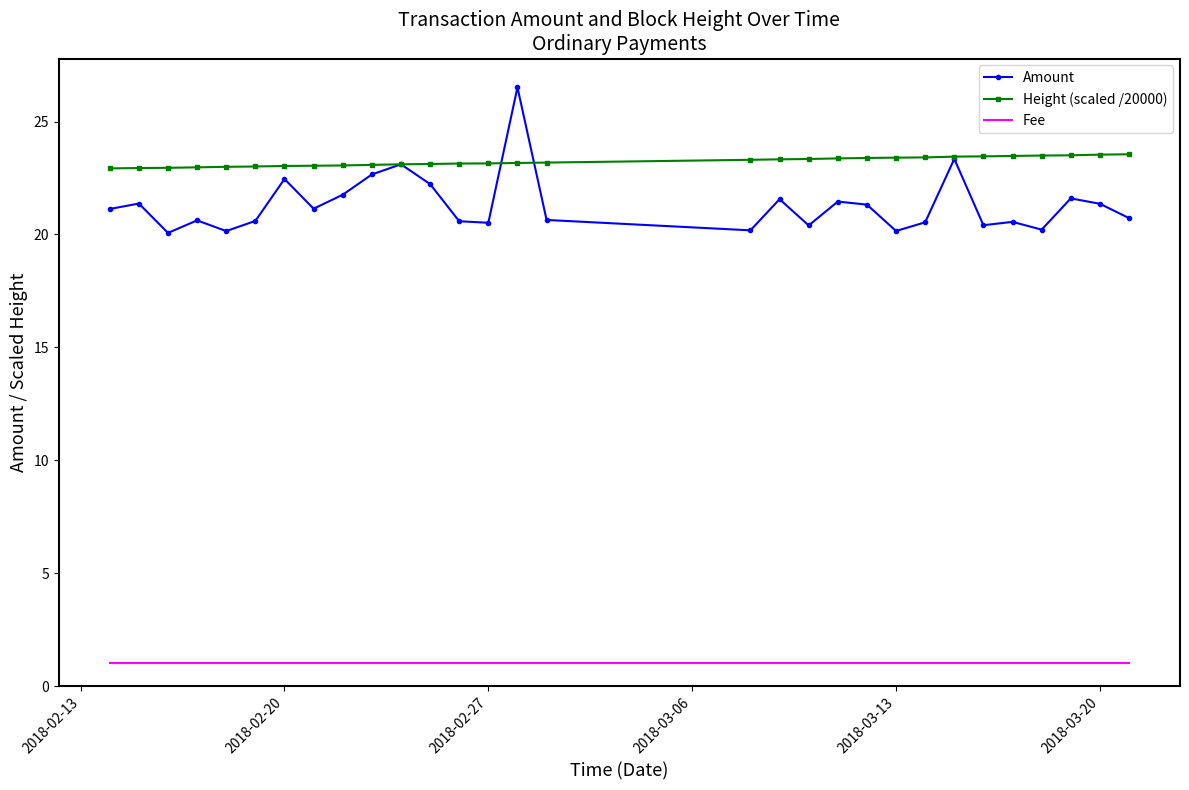

True or false: Height (scaled /20000) and Amount cross at least once.

True